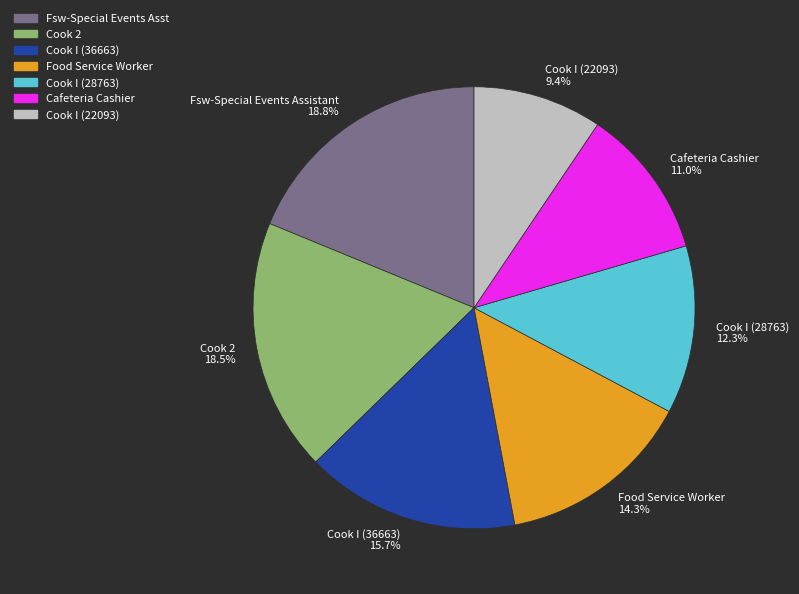

What portion of the pie excludes Cook 2?

81.5%